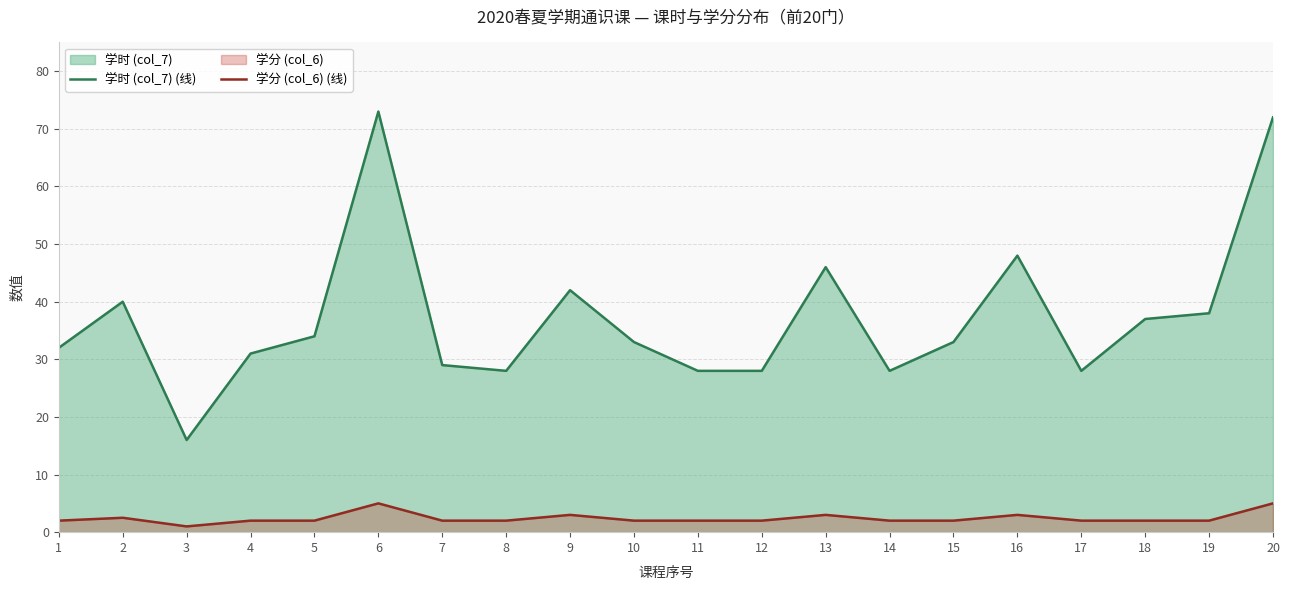

True or false: 学分 (col_6) (线) has more than 0 interior local peaks.

True